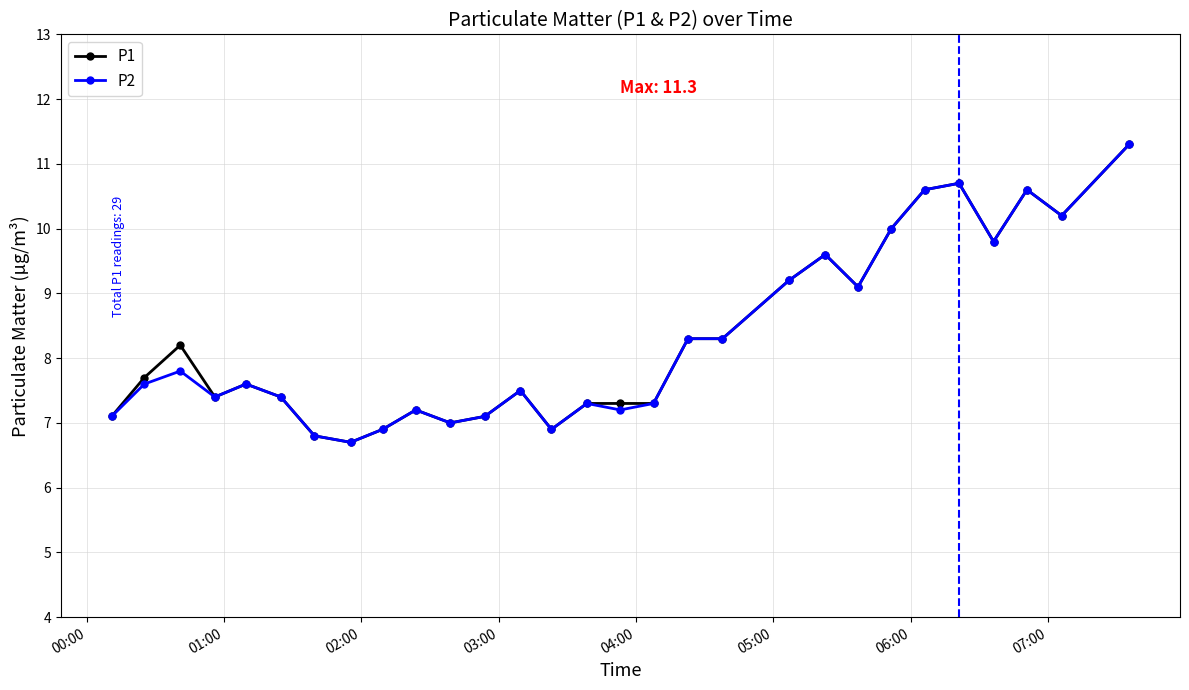

What is the highest value of the P1 series?

11.3